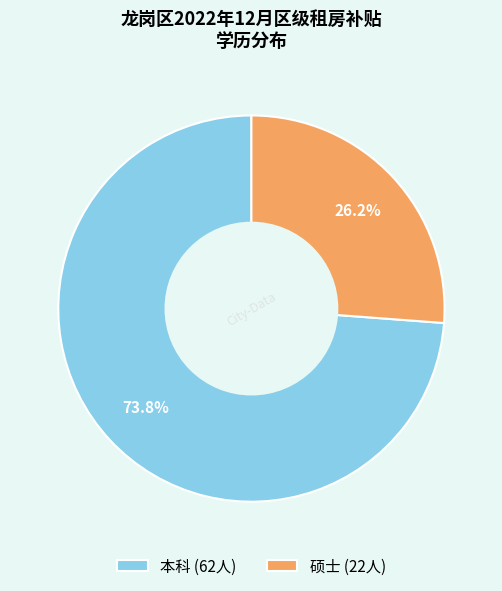

Which has a higher value, 本科 or 硕士?

本科